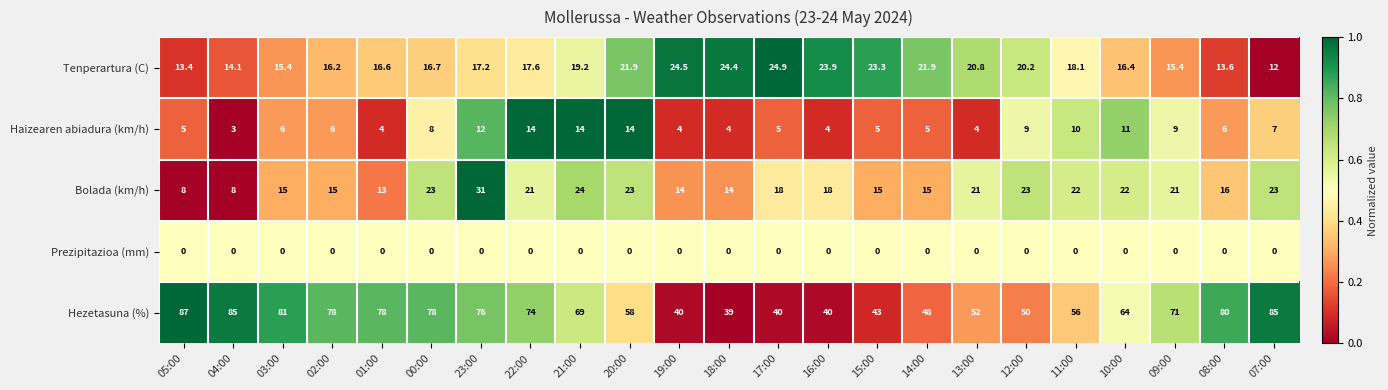

List the series in order of their peak value, lowest first.

Prezipitazioa (mm), Haizearen abiadura (km/h), Tenperartura (C), Bolada (km/h), Hezetasuna (%)